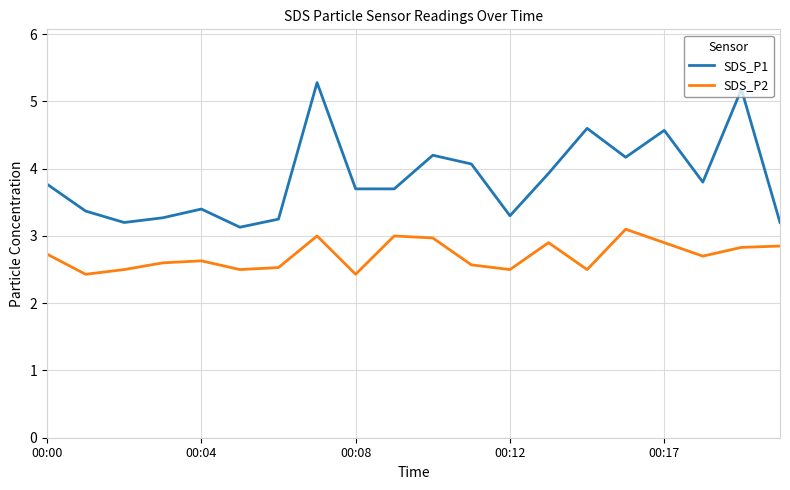

How many lines are shown in the chart?

2